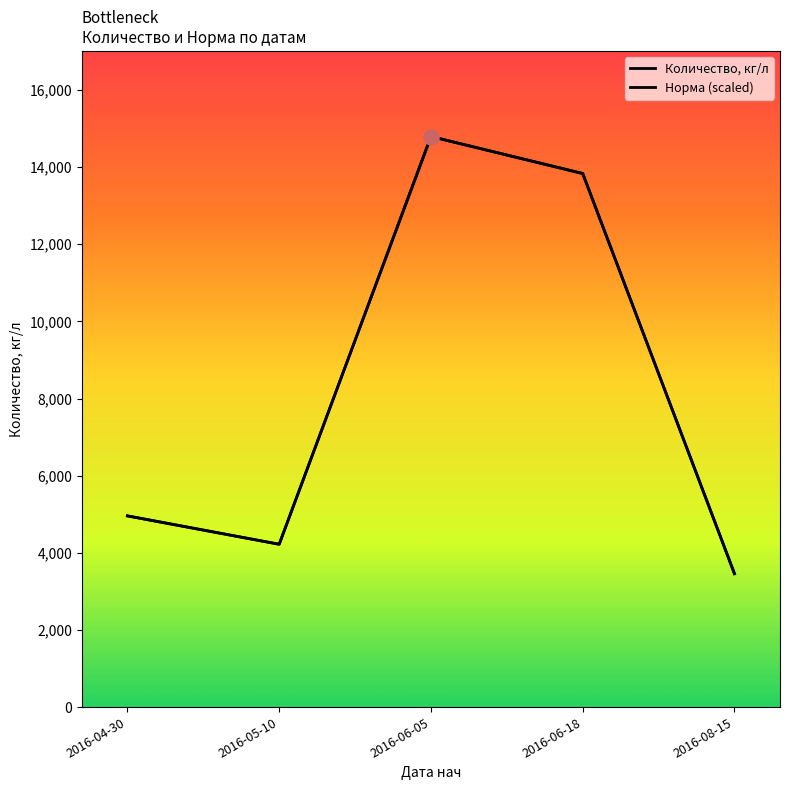

What are all the series names shown in the legend?

Количество, кг/л, Норма (scaled)